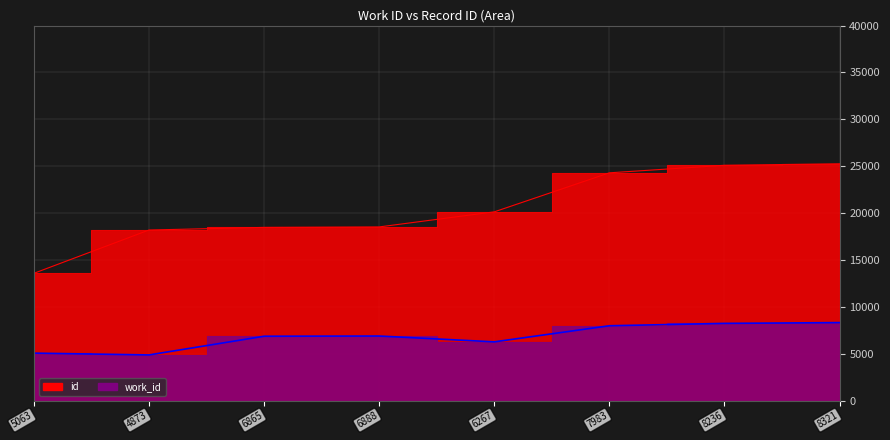

What is the total value across all series at 6865?

25340